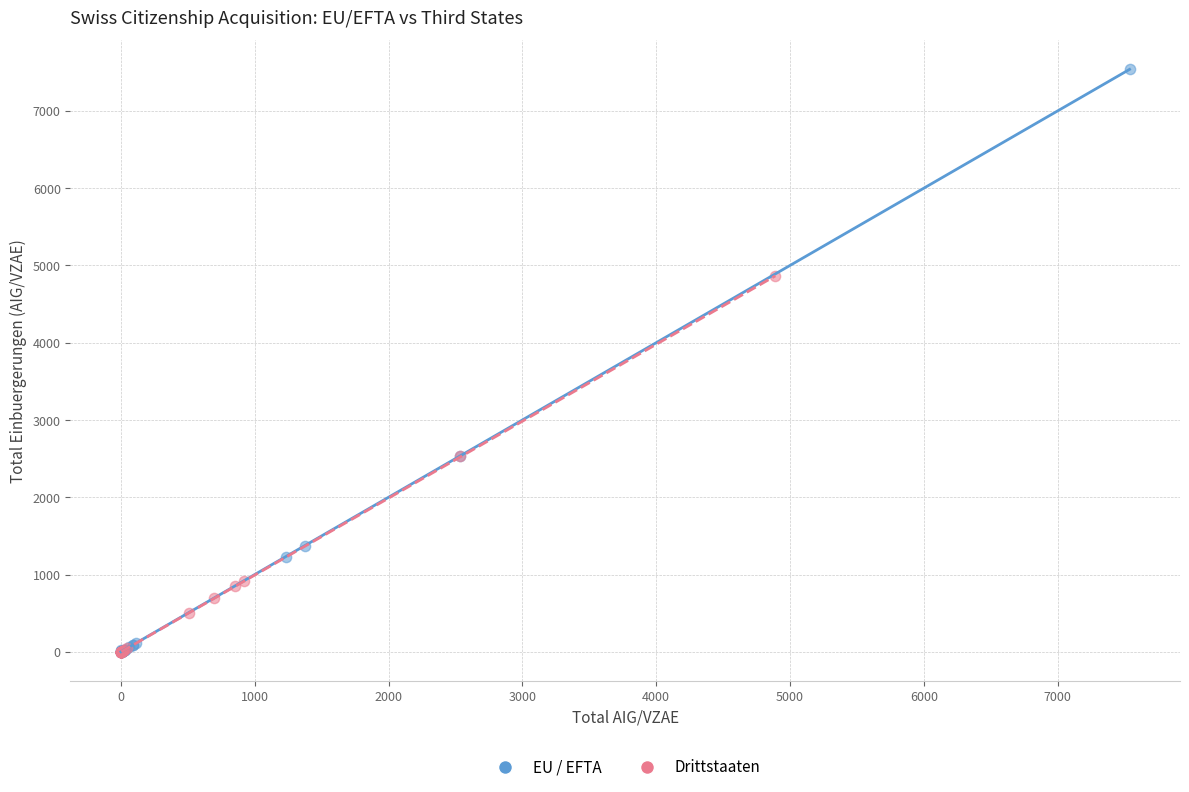

Which series has the largest Y range (max minus min)?

EU / EFTA